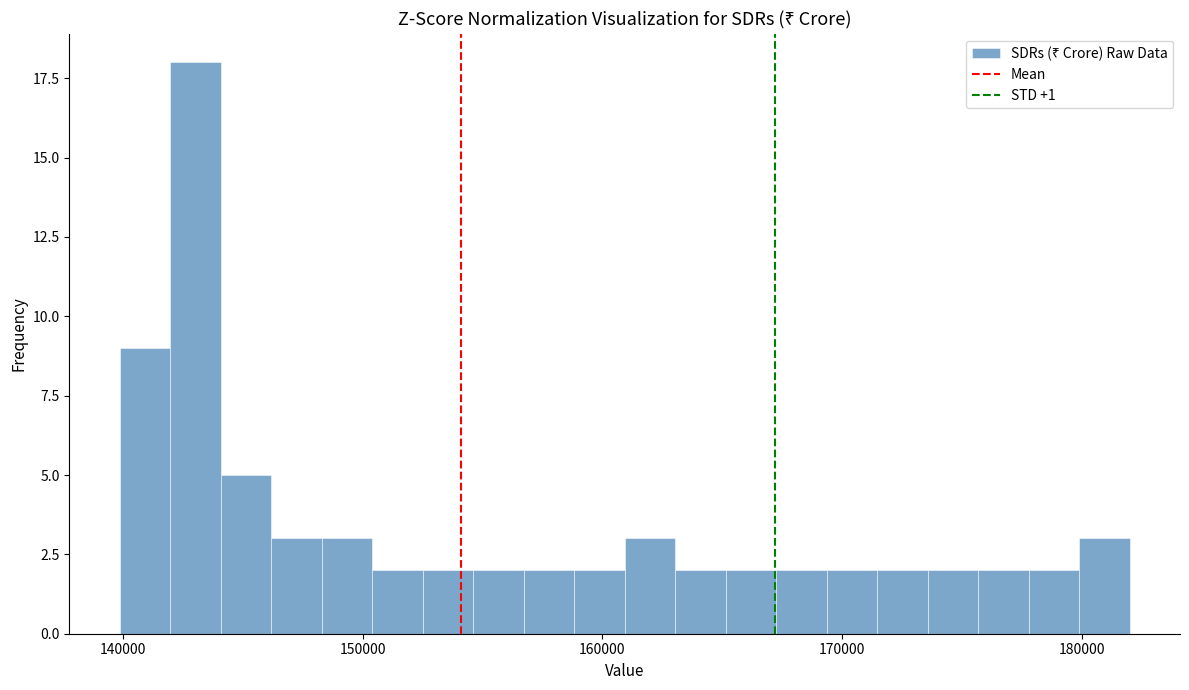

Read against the x-axis, roughly where is the centre of the tallest bar?

143000